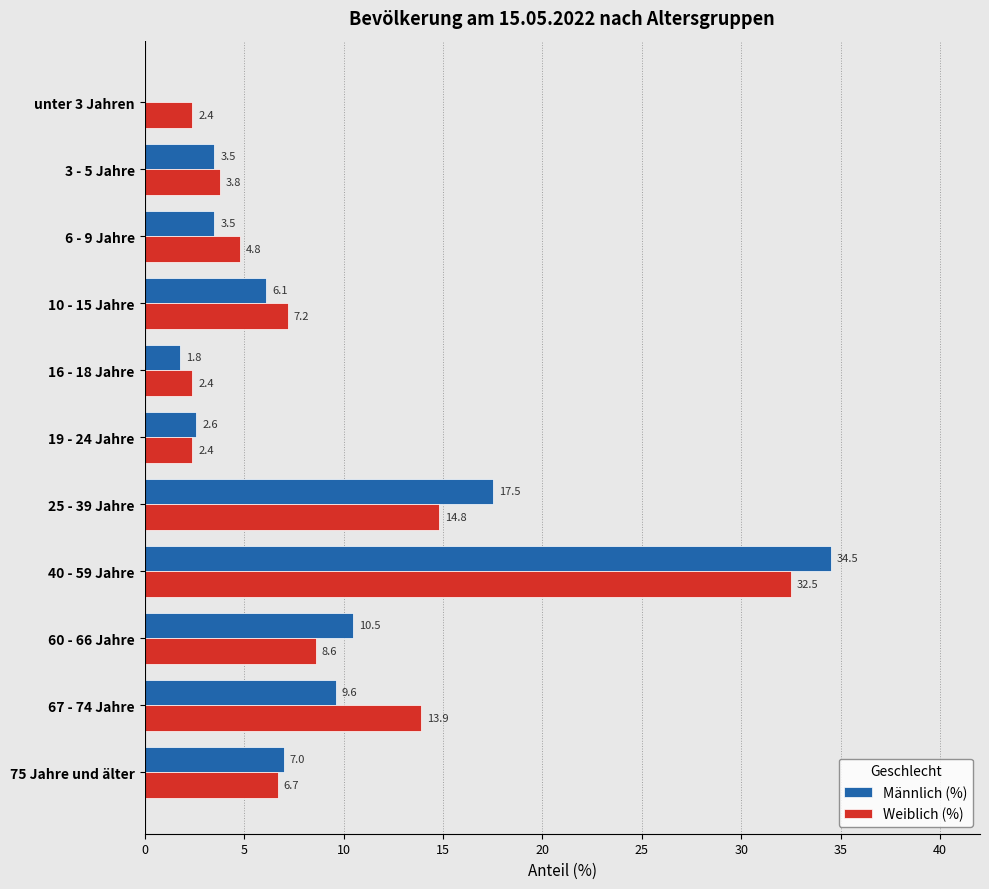

What is the highest value of the Männlich (%) series?

34.5